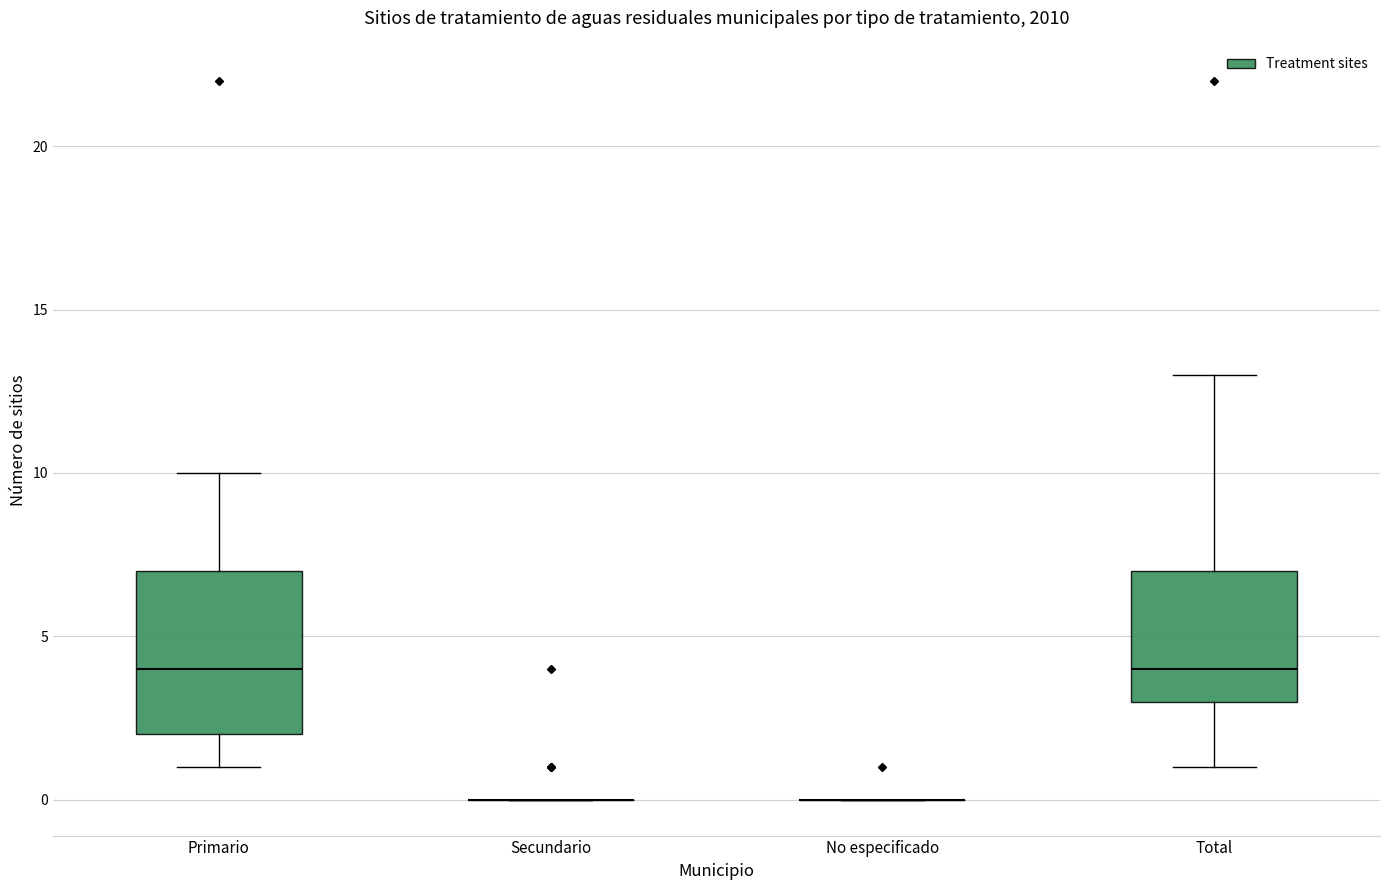

Reading left to right, transcribe this box plot: for each box, give where its median line is, the range the box spans, and where its two whiskers end, as read against the y-axis. The values are not printed on the chart, so give them approximately, as read against the axis.

Primario: median 4, box 2 to 7, whiskers 1 to 10
Secundario: box collapsed to a line at 0, whiskers 0 to 0
No especificado: box collapsed to a line at 0, whiskers 0 to 0
Total: median 4, box 3 to 7, whiskers 1 to 13